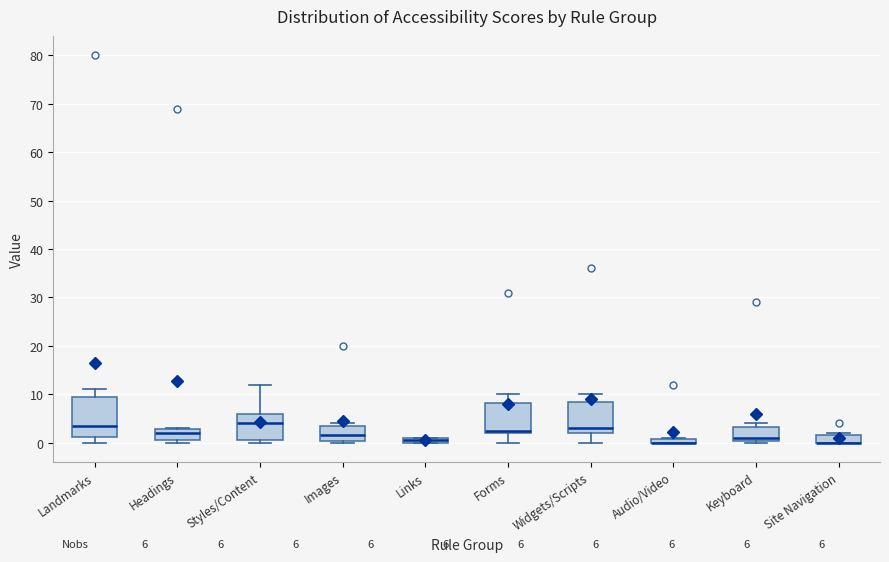

Which box is the tallest, from its lower edge to its upper edge?

Landmarks